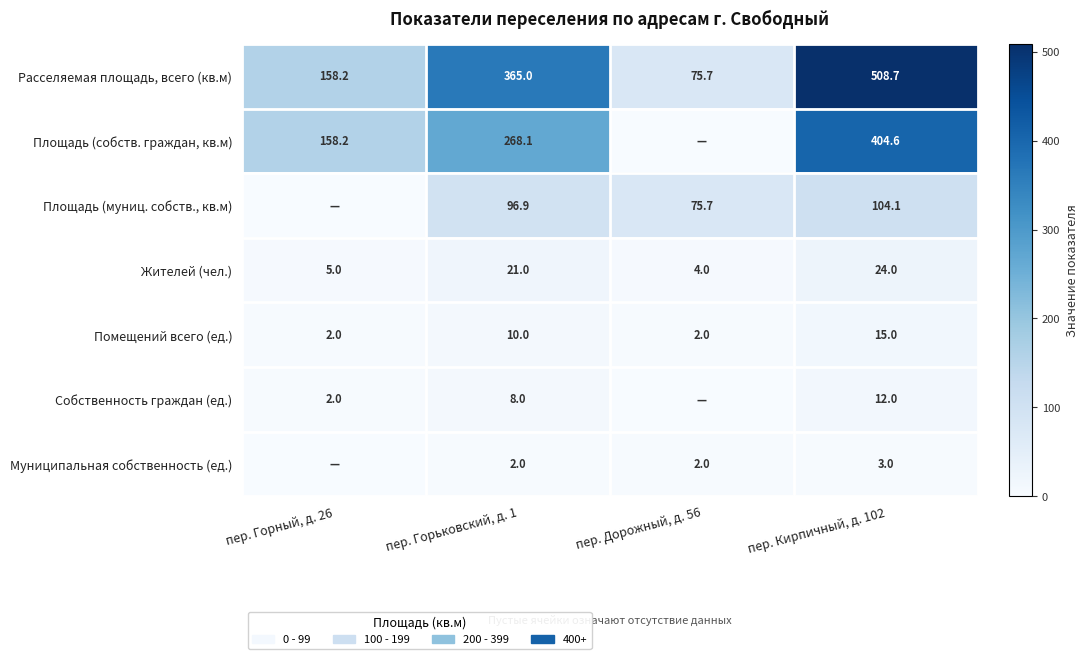

At which label is Помещений всего (ед.) closest to 8?

пер. Горьковский, д. 1